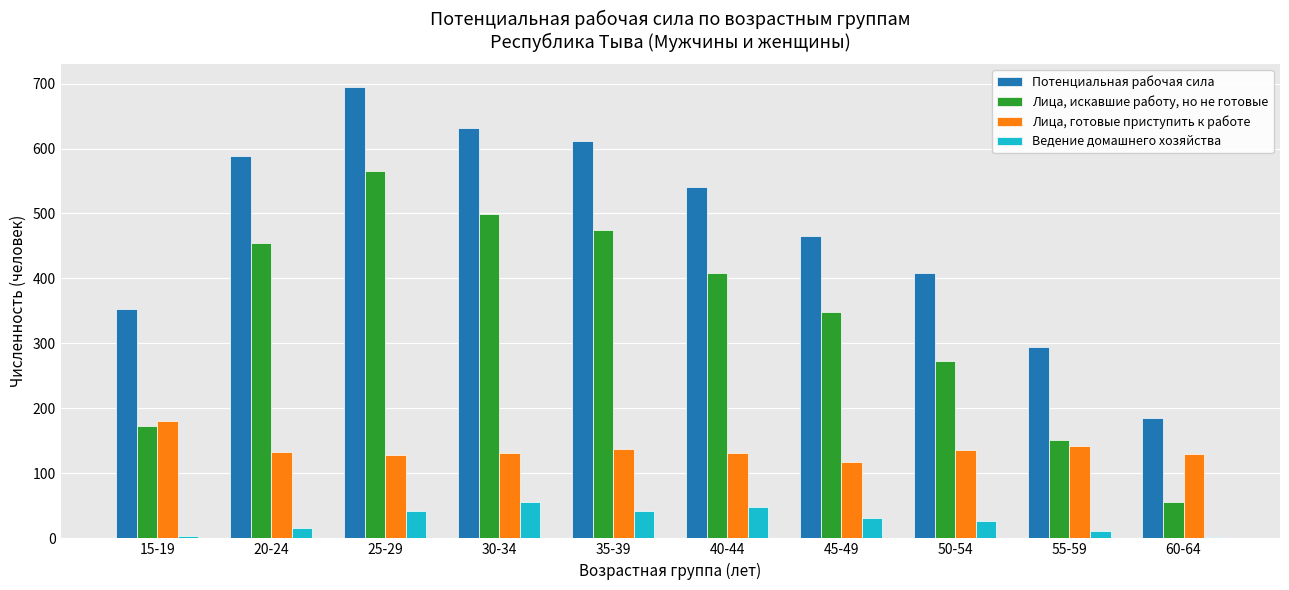

Which series has the largest total across all categories?

Потенциальная рабочая сила